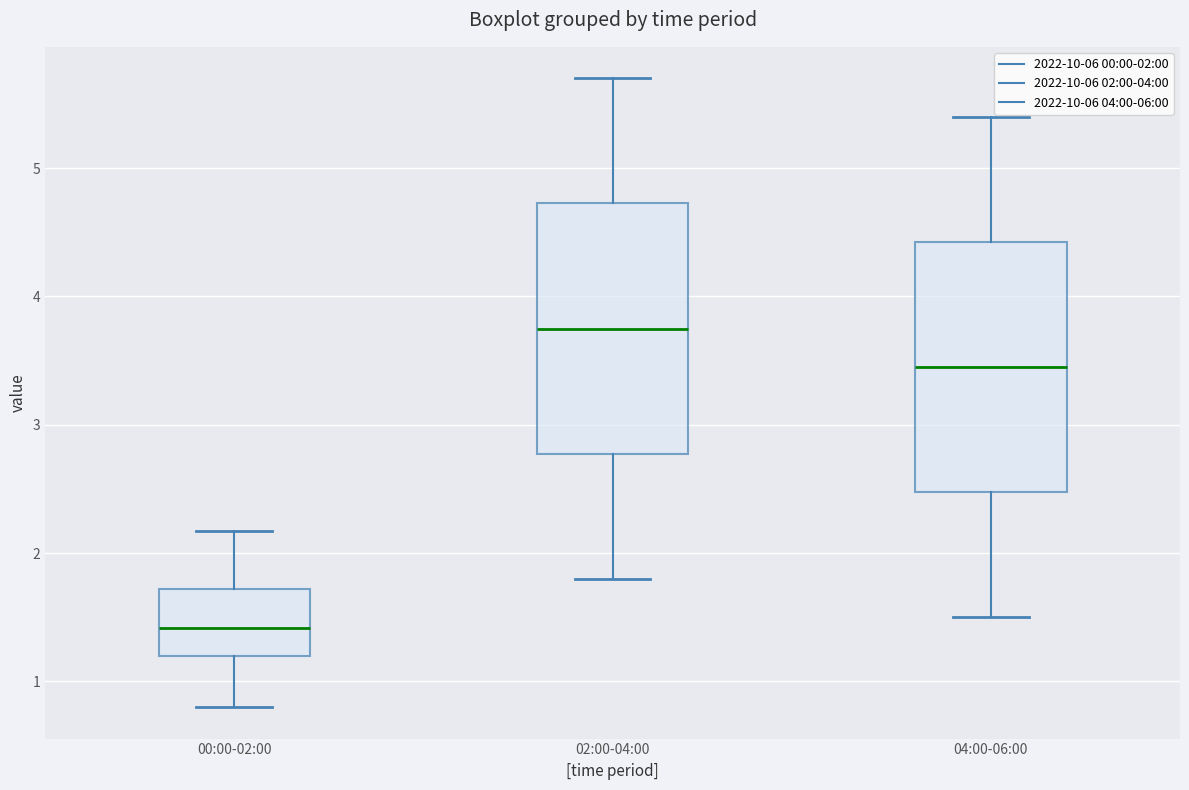

Where does the lower whisker of the box for 02:00-04:00 end on the y-axis? The values are not printed on the chart, so give them approximately, as read against the axis.

1.8